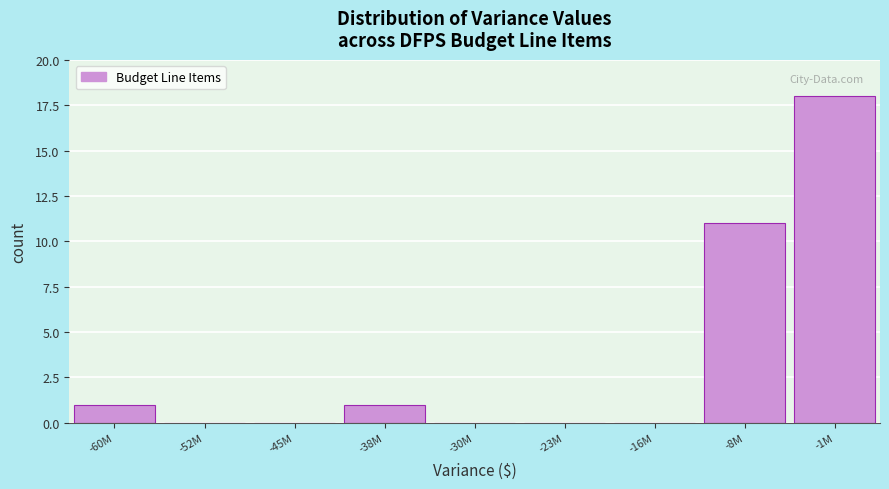

Reading left to right, transcribe all the data shown in this chart.

-60M=1	-52M=0	-45M=0	-38M=1	-30M=0	-23M=0	-16M=0	-8M=11	-1M=18